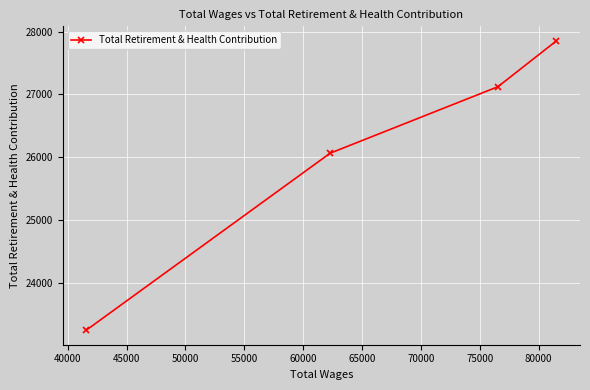

What is the difference between the maximum and minimum values?

4610